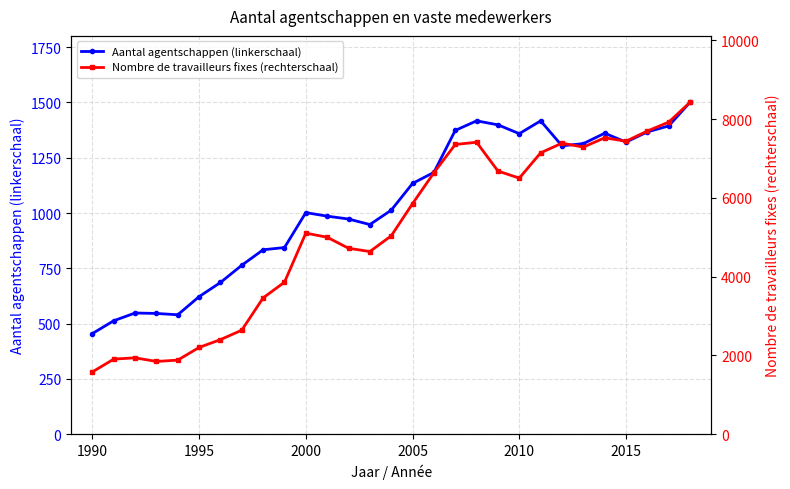

The Aantal agentschappen (linkerschaal) series shows 636.9 at 1990. True or false?

False